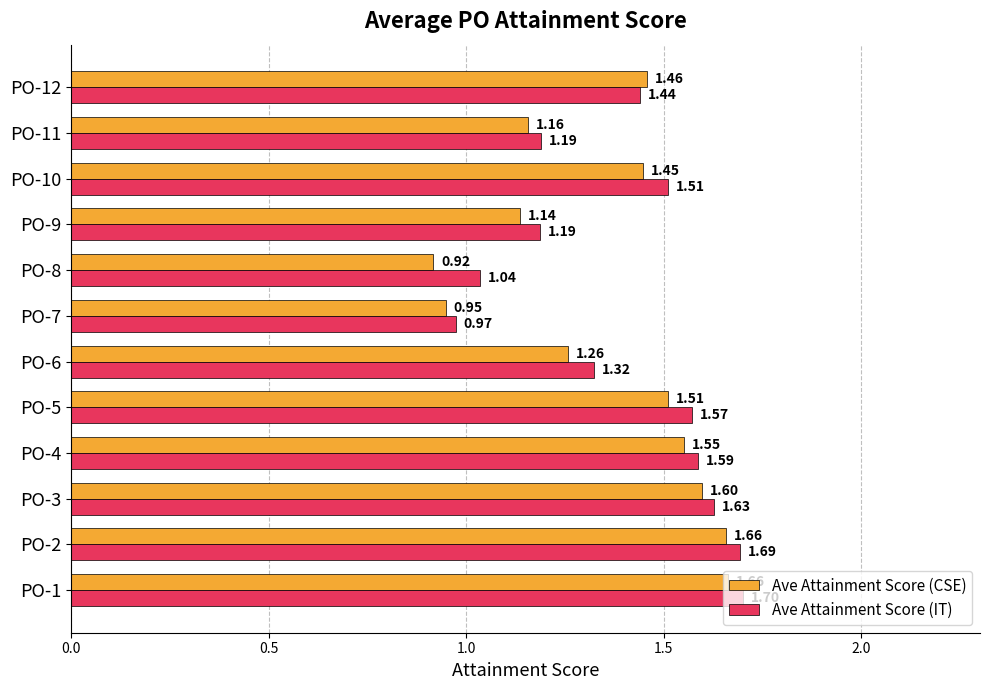

Between PO-5 and PO-9, which series saw the biggest shift?

Ave Attainment Score (IT)